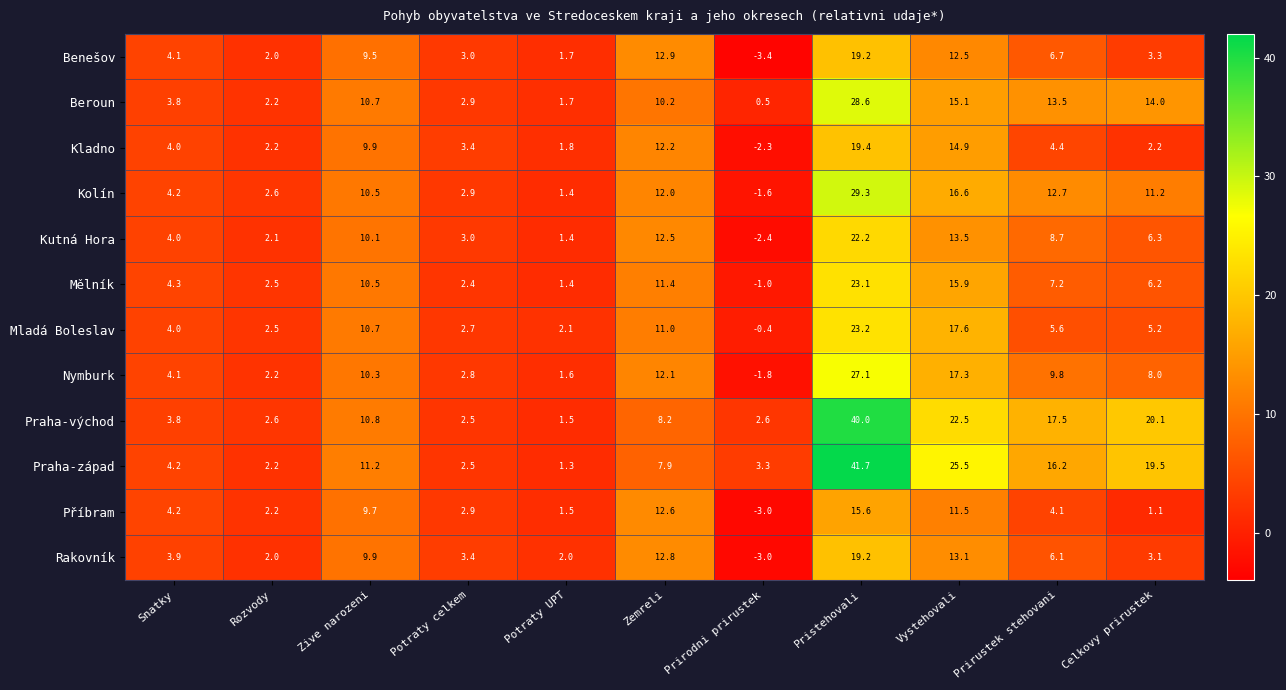

What is the greatest value displayed?

41.7